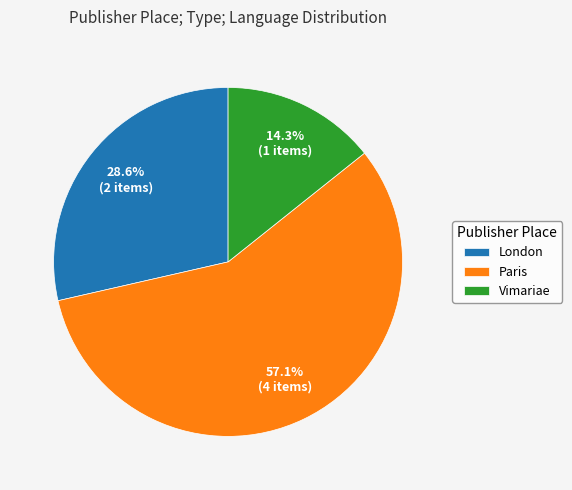

Approximately how many times larger is the value at Paris compared to London?

2.0